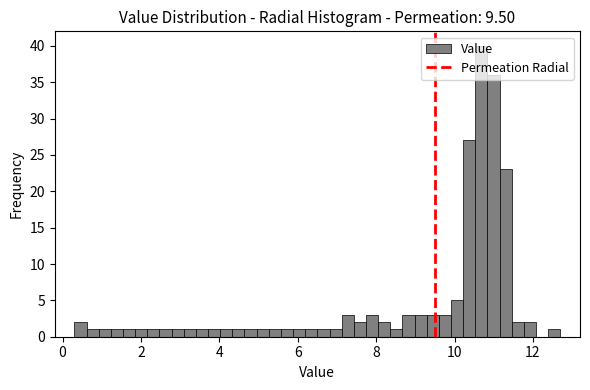

Read against the x-axis, roughly where is the centre of the tallest bar?

10.6